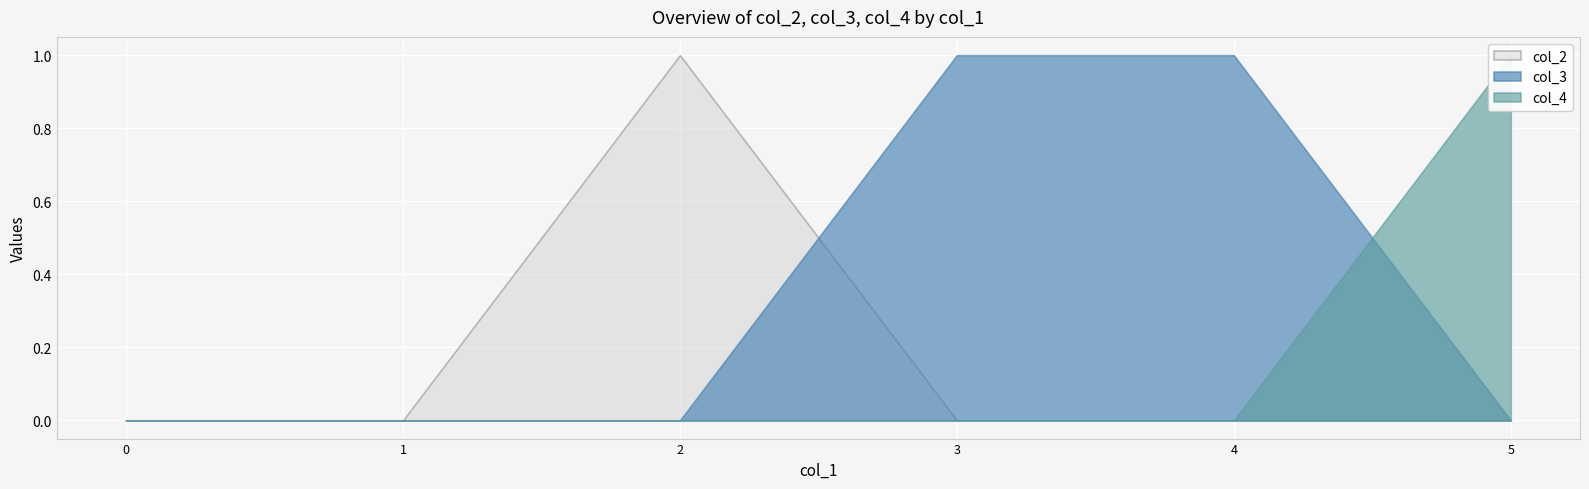

Which series has the largest range (max minus min)?

col_2